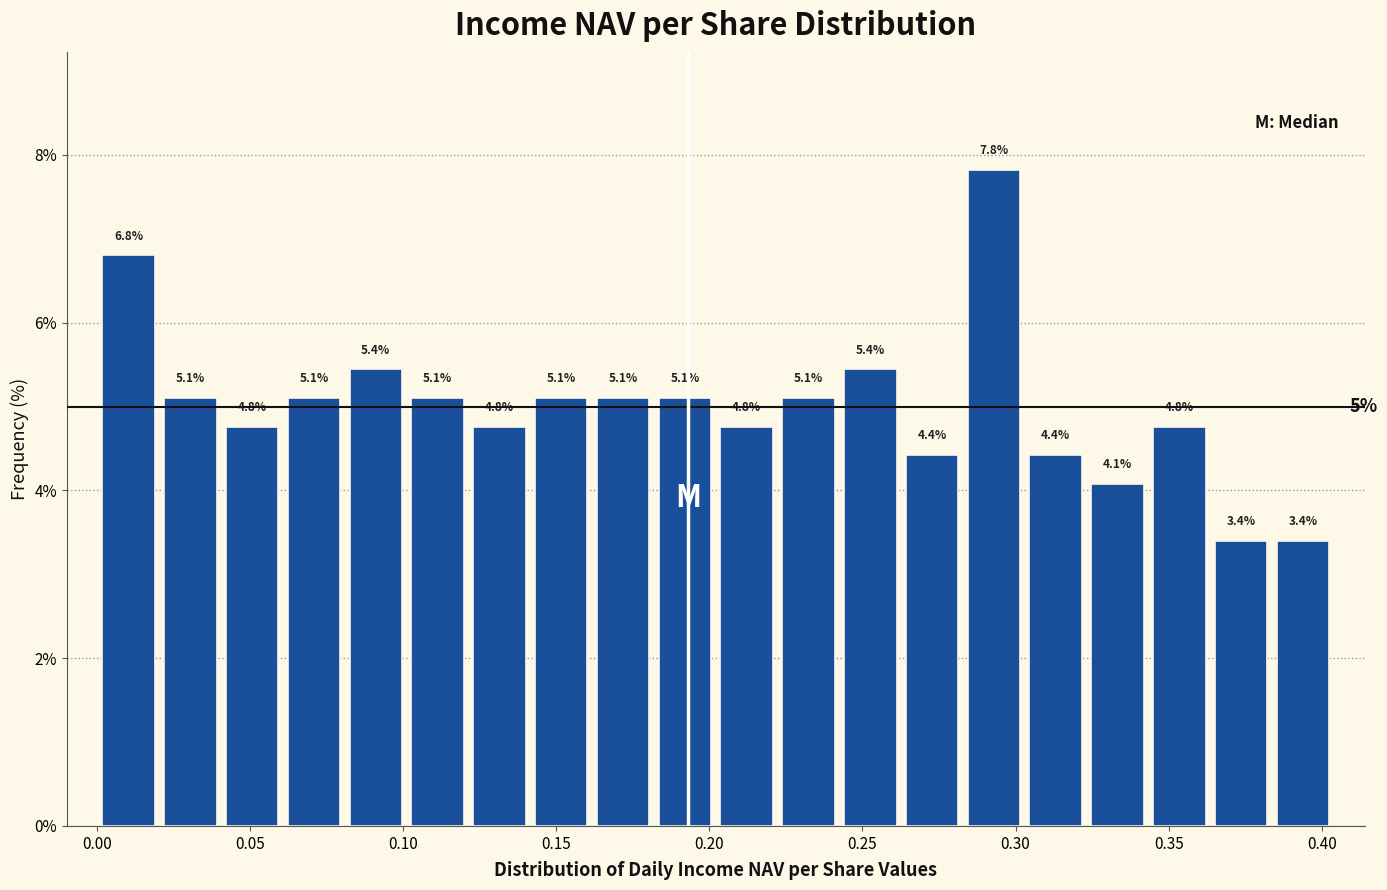

Reading left to right, transcribe this chart: for each bar, give the range it covers on the x-axis and its height. The bar edges are not printed on the chart, so give them approximately, as read against the axis.

0.000 to 0.020: 6.8
0.020 to 0.040: 5.1
0.040 to 0.060: 4.8
0.060 to 0.080: 5.1
0.080 to 0.100: 5.4
0.100 to 0.120: 5.1
0.120 to 0.140: 4.8
0.140 to 0.160: 5.1
0.160 to 0.180: 5.1
0.180 to 0.200: 5.1
0.200 to 0.220: 4.8
0.220 to 0.240: 5.1
0.240 to 0.265: 5.4
0.265 to 0.285: 4.4
0.285 to 0.305: 7.8
0.305 to 0.325: 4.4
0.325 to 0.345: 4.1
0.345 to 0.365: 4.8
0.365 to 0.385: 3.4
0.385 to 0.405: 3.4